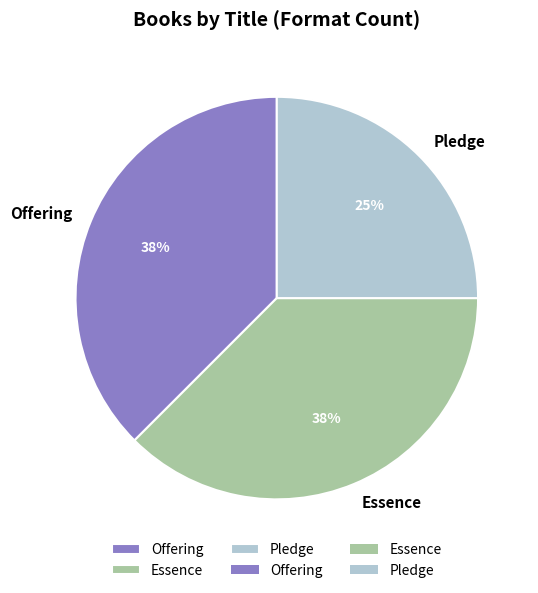

To the nearest percent, what portion does Pledge represent?

25%